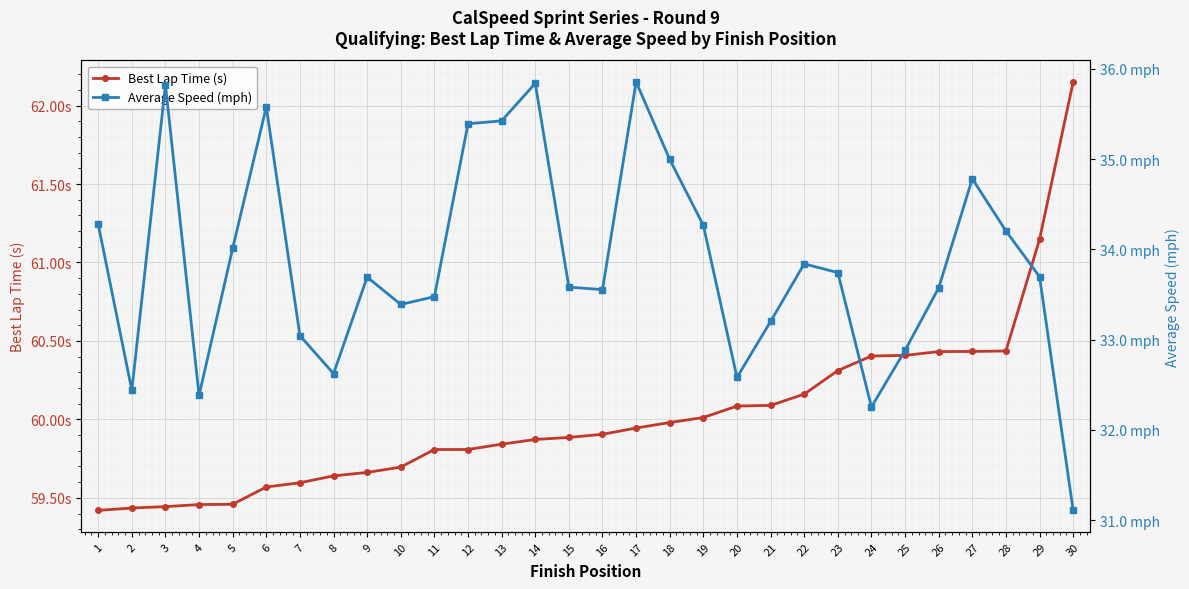

Rank the series by their average value, from lowest to highest.

Average Speed (mph), Best Lap Time (s)